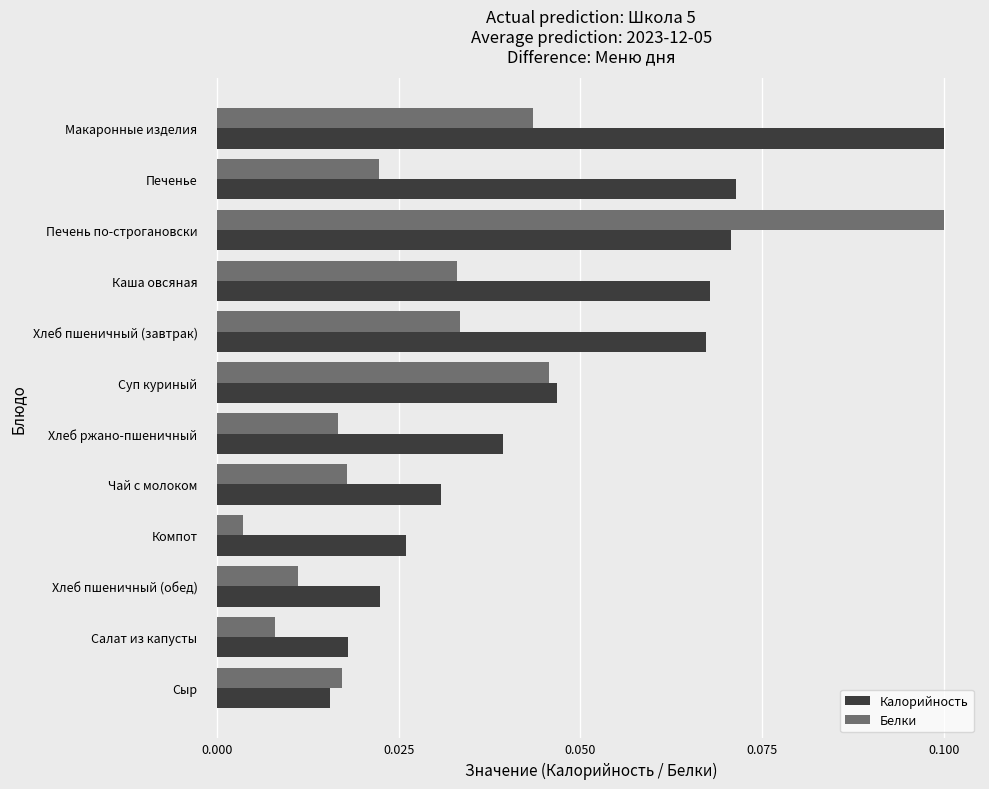

Where is Белки nearest to the value 0?

Компот